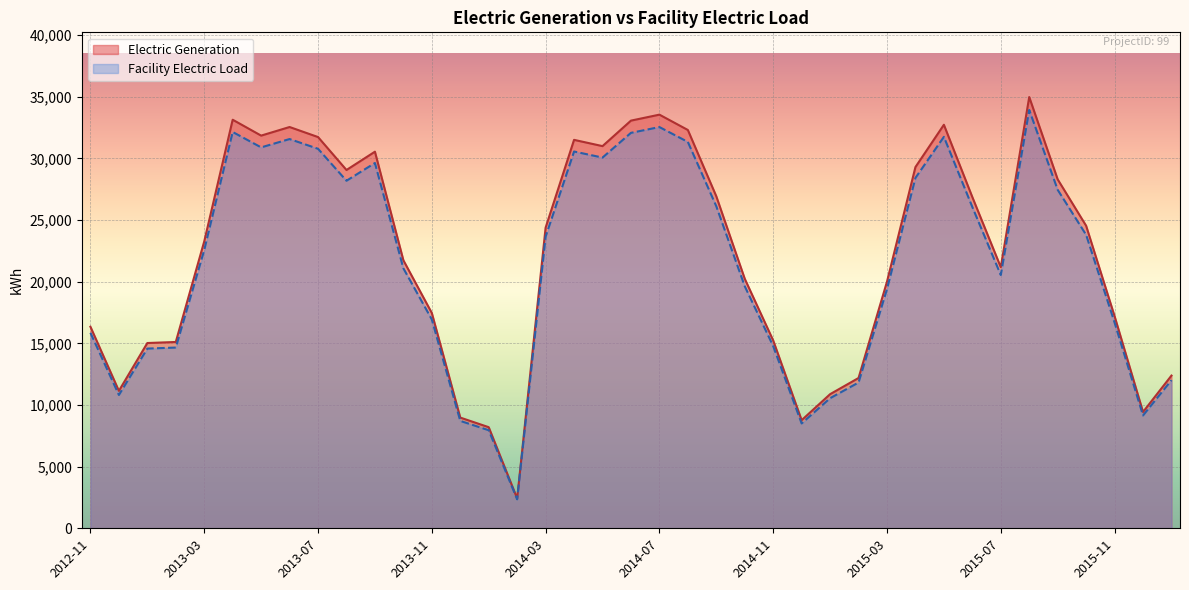

Which series has the largest range (max minus min)?

Electric Generation